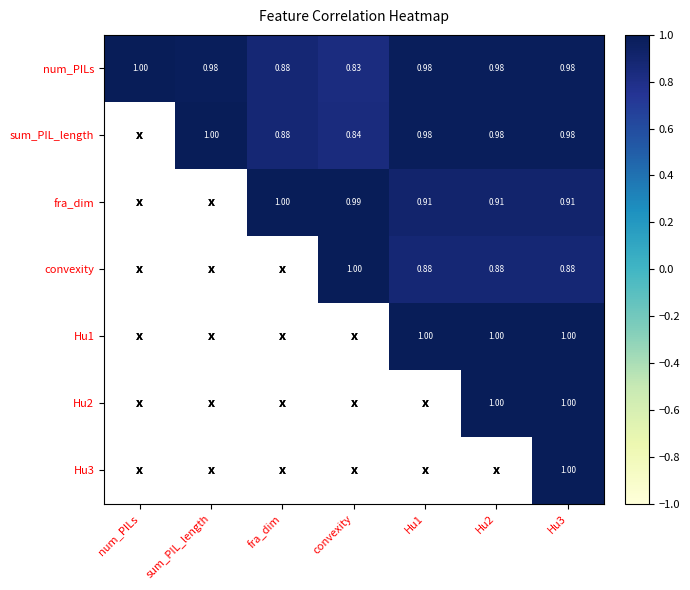

What is the difference between the highest and lowest values at convexity?

0.2